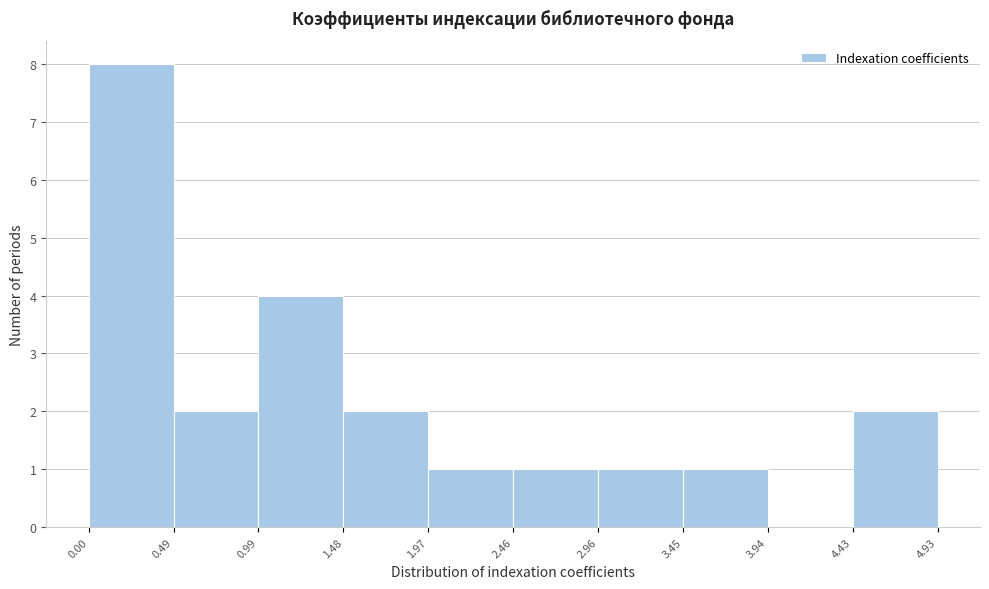

Reading left to right, transcribe this chart: for each bar, give the range it covers on the x-axis and its height. The values are not printed on the chart, so give them approximately, as read against the axis.

0.00 to 0.49: 8
0.49 to 0.99: 2
0.99 to 1.48: 4
1.48 to 1.97: 2
1.97 to 2.46: 1
2.46 to 2.96: 1
2.96 to 3.45: 1
3.45 to 3.94: 1
3.94 to 4.43: 0
4.43 to 4.93: 2